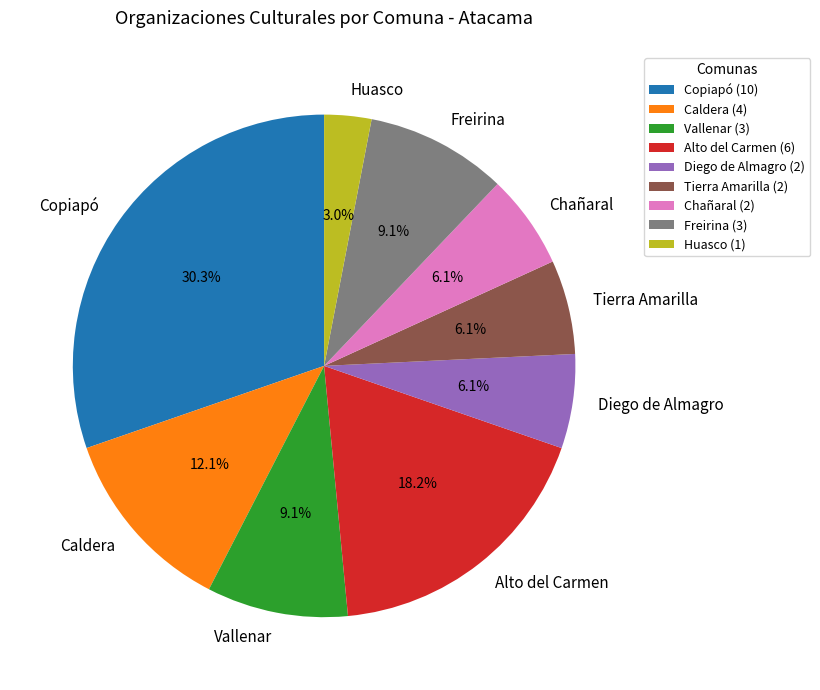

Does any single category account for the majority?

No